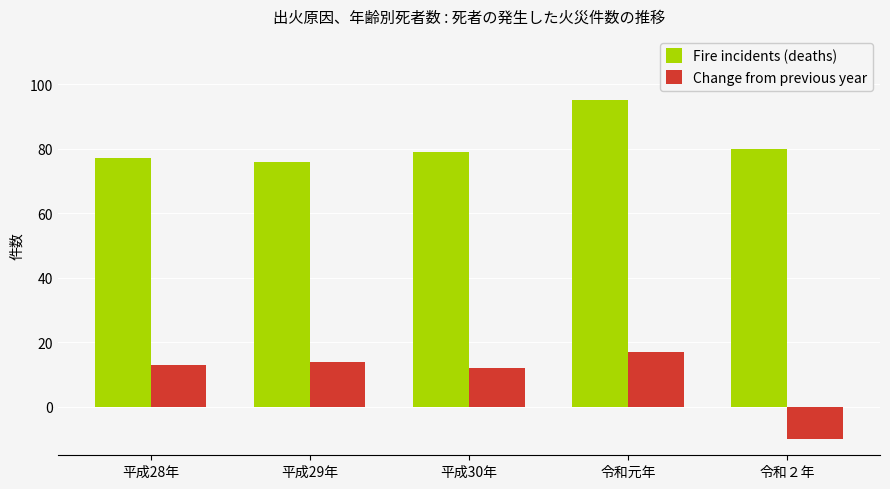

What is the difference between the highest and lowest values at 令和２年?

90